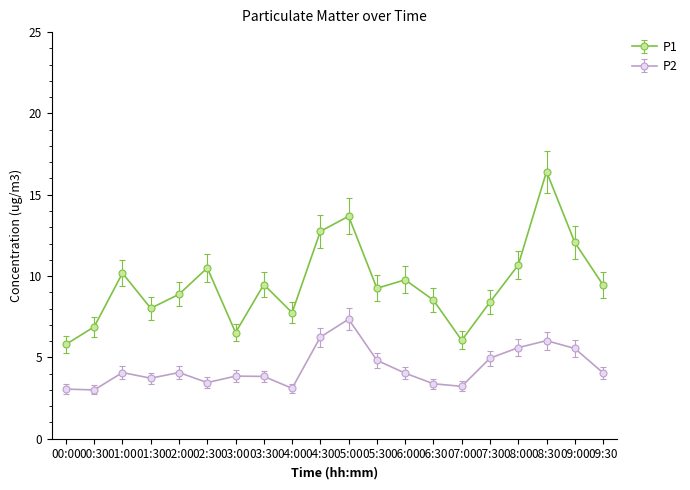

What is the smallest value displayed?

3.0